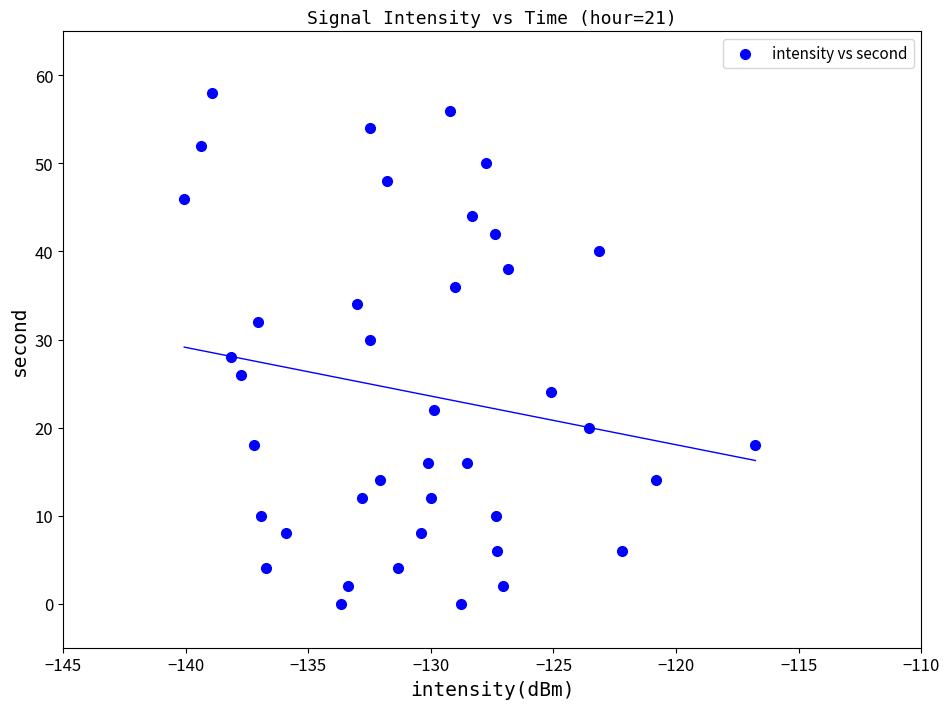

How many data points are displayed?

40